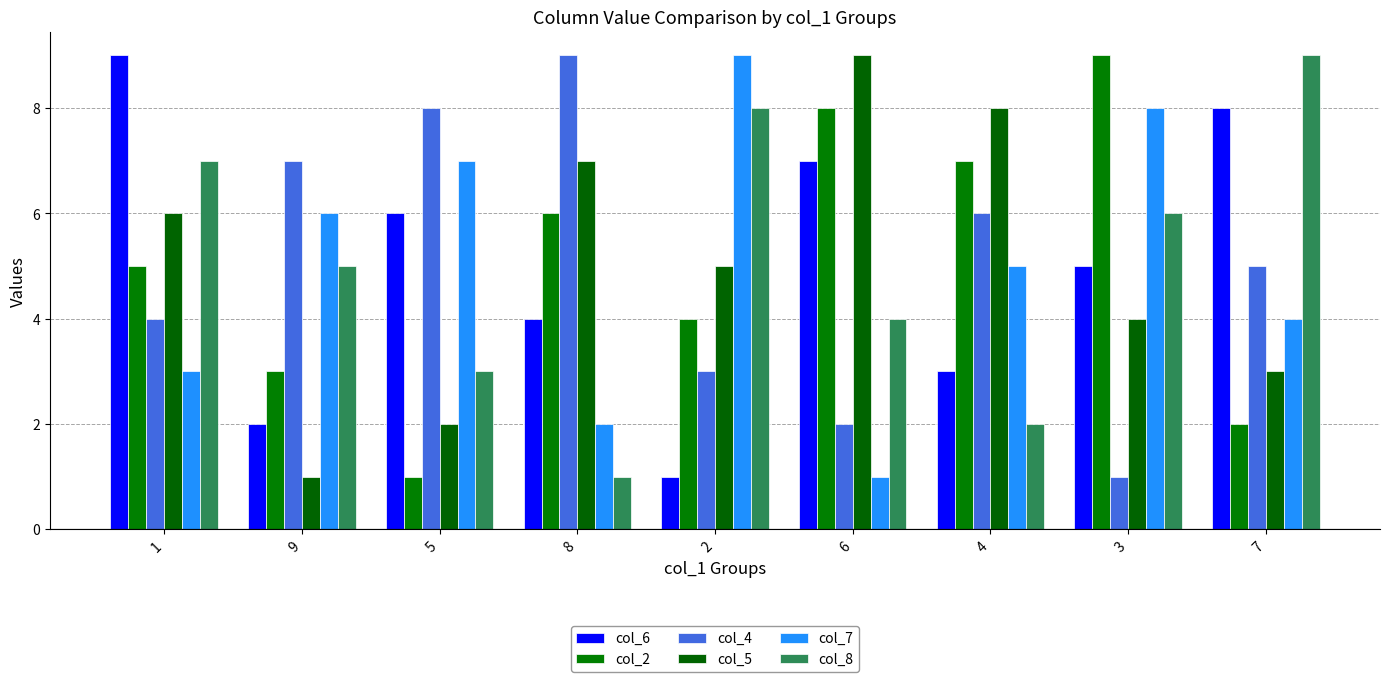

Reading left to right, what are all the values shown in this chart?

col_6: 1=9	9=2	5=6	8=4	2=1	6=7	4=3	3=5	7=8
col_2: 1=5	9=3	5=1	8=6	2=4	6=8	4=7	3=9	7=2
col_4: 1=4	9=7	5=8	8=9	2=3	6=2	4=6	3=1	7=5
col_5: 1=6	9=1	5=2	8=7	2=5	6=9	4=8	3=4	7=3
col_7: 1=3	9=6	5=7	8=2	2=9	6=1	4=5	3=8	7=4
col_8: 1=7	9=5	5=3	8=1	2=8	6=4	4=2	3=6	7=9